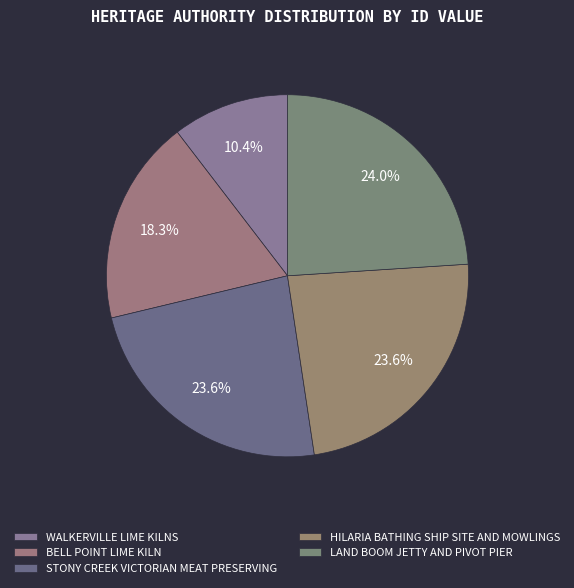

Is it true that STONY CREEK VICTORIAN MEAT PRESERVING is 24% of the pie?

True